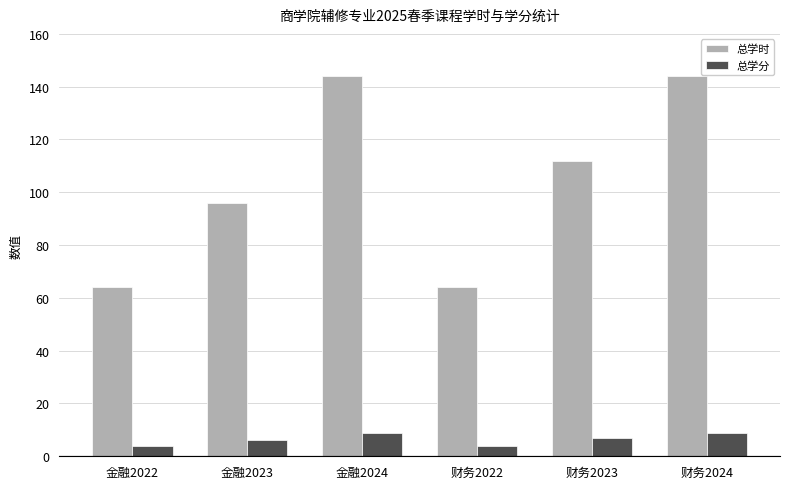

Is the value of 总学时 at 财务2022 greater than the value of 总学分 at 金融2024?

Yes